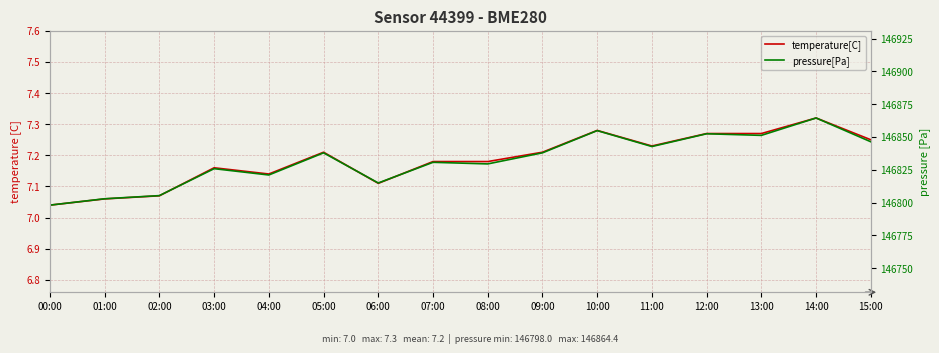

List the labels in order of pressure[Pa] value, largest first.

14:00, 10:00, 12:00, 13:00, 15:00, 11:00, 05:00, 09:00, 07:00, 08:00, 03:00, 04:00, 06:00, 02:00, 01:00, 00:00